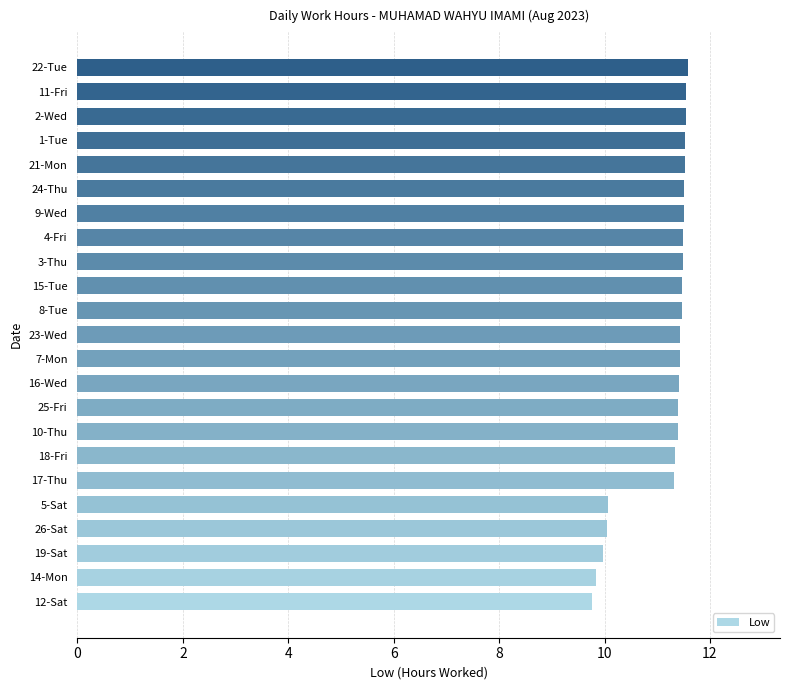

What is the difference between the maximum and minimum values?

1.8